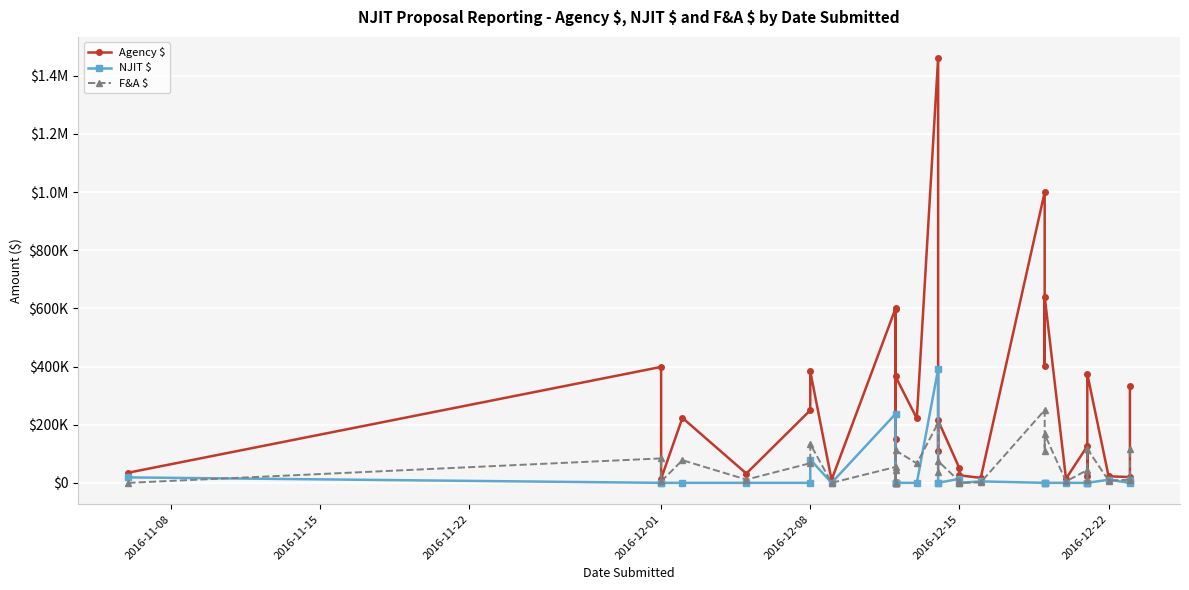

Reading left to right, extract all data points from this chart.

Agency $: 35000.0	398768.0	13922.2	223562.0	32000.0	249766.0	383419.0	10000.0	599629.0	150000.0	4000.0	599998.0	365829.0	221802.0	1460958.0	110880.0	214579.0	50000.0	26000.0	16997.0	1000000.0	400733.0	640514.0	14091.3	126384.0	24647.0	374921.0	22410.0	20000.0	331652.0
NJIT $: 18725.0	0.0	0.0	0.0	0.0	0.0	80250.0	0.0	237126.0	0.0	0.0	0.0	0.0	0.0	391077.0	0.0	0.0	13910.0	0.0	5000.0	0.0	0.0	0.0	0.0	0.0	0.0	0.0	10700.0	0.0	10700.0
F&A $: 0.0	84080.0	4852.4	77919.0	11153.0	67636.1	133635.0	0.0	54512.0	0.0	0.0	43273.0	111765.0	66918.6	205816.0	38645.0	74788.0	5000.0	0.0	1637.0	250214.0	109481.0	166936.0	4911.3	44049.0	8590.0	116760.0	7811.0	10700.0	115592.0